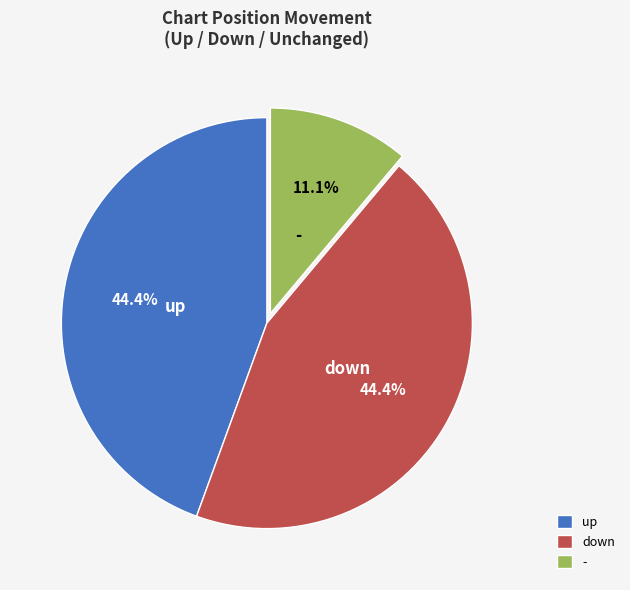

What is the smallest slice in the pie chart?

-